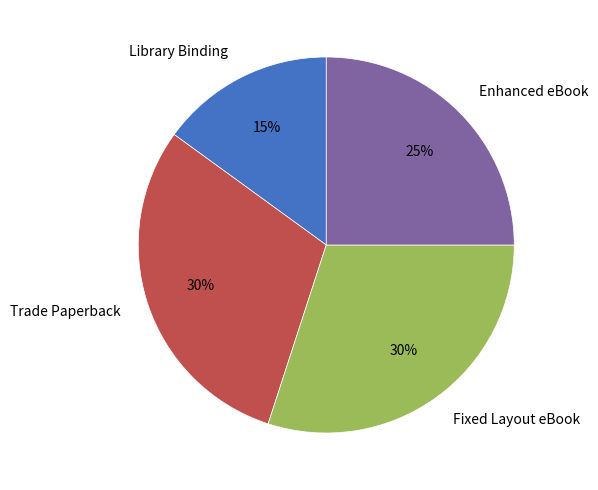

What is the smallest slice in the pie chart?

Library Binding